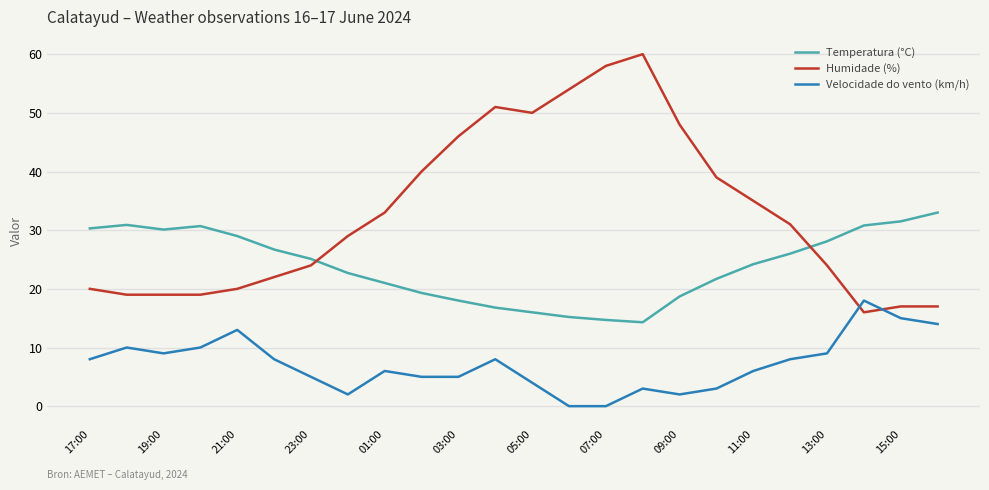

What is the maximum value for Velocidade do vento (km/h)?

18.0